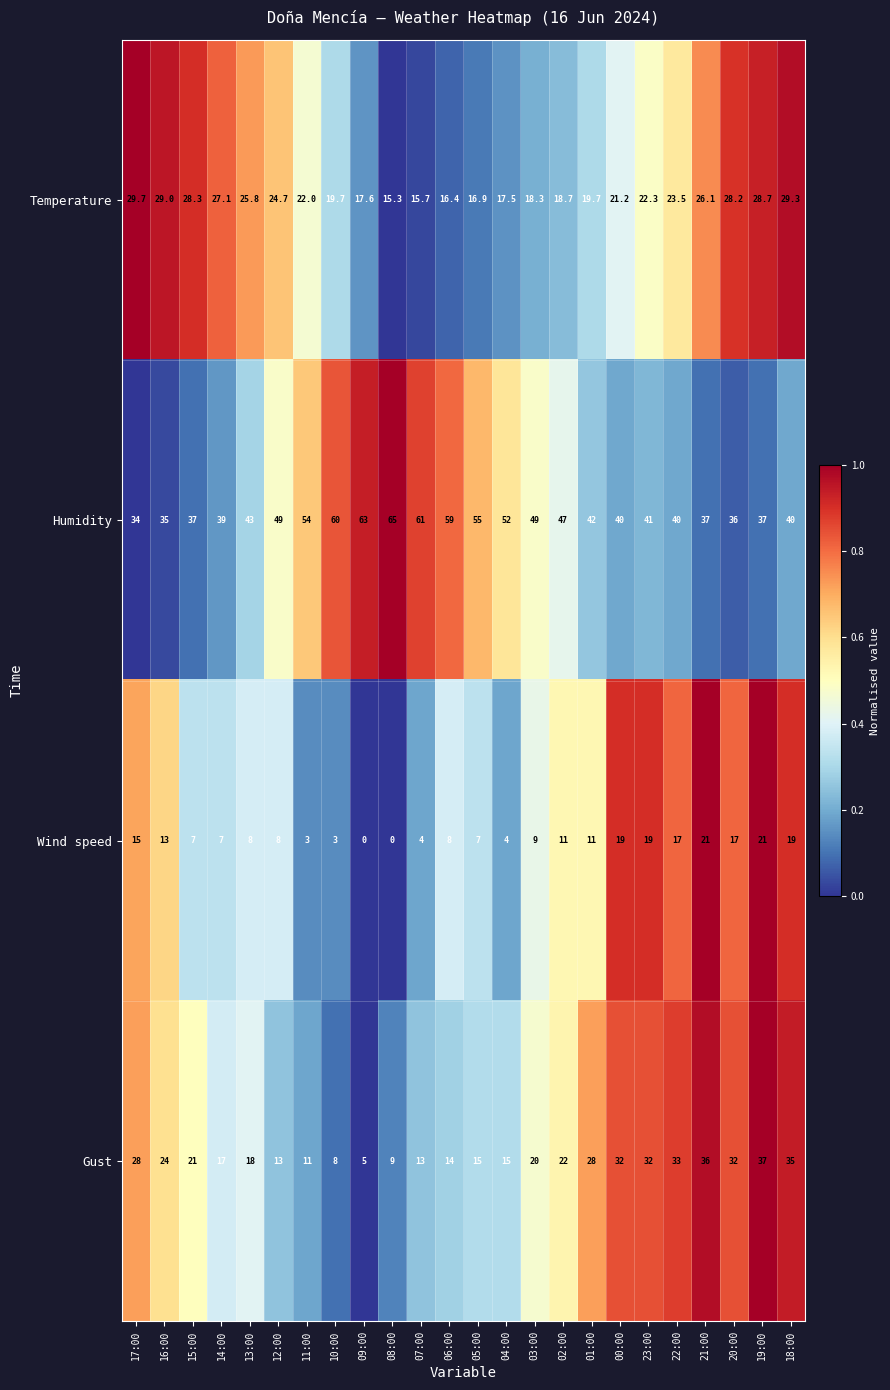

What is the average value of the Gust series?

21.6